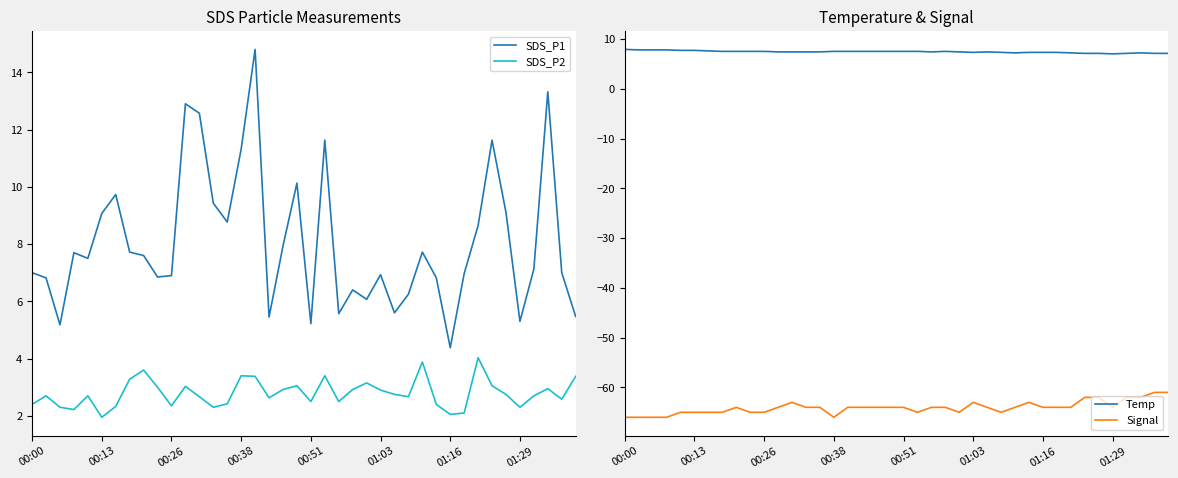

Which series has the largest total across all categories?

SDS_P1